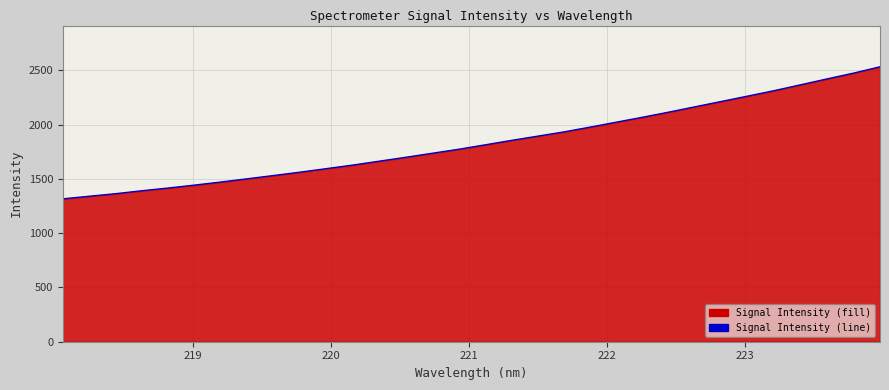

What is the maximum value shown in the chart?

2531.3